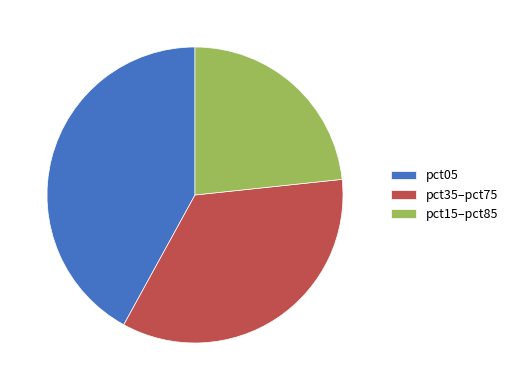

Which has a higher value, pct15–pct85 or pct35–pct75?

pct35–pct75